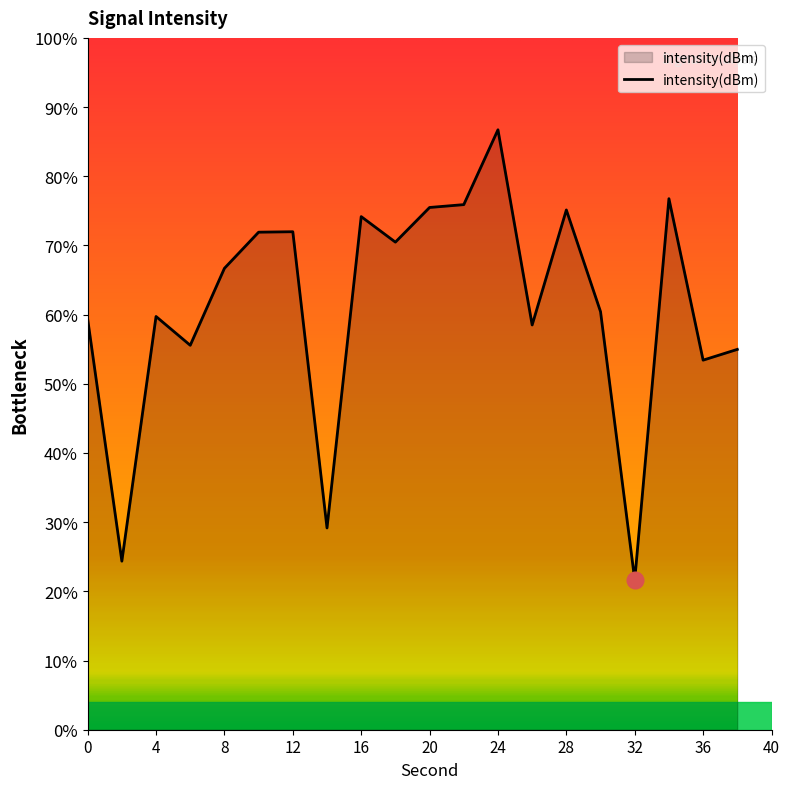

What is the difference between the maximum and minimum values?

65.1